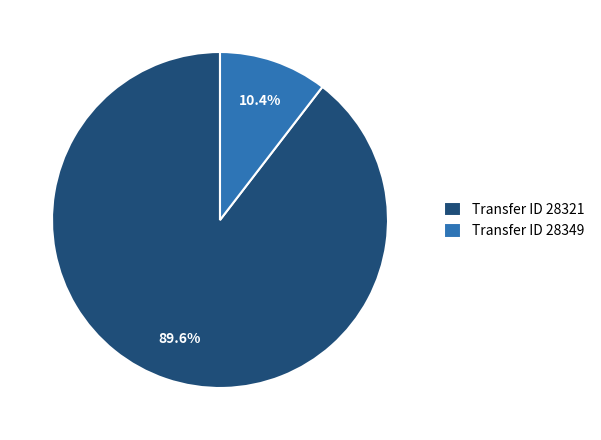

How many segments does this pie chart have?

2